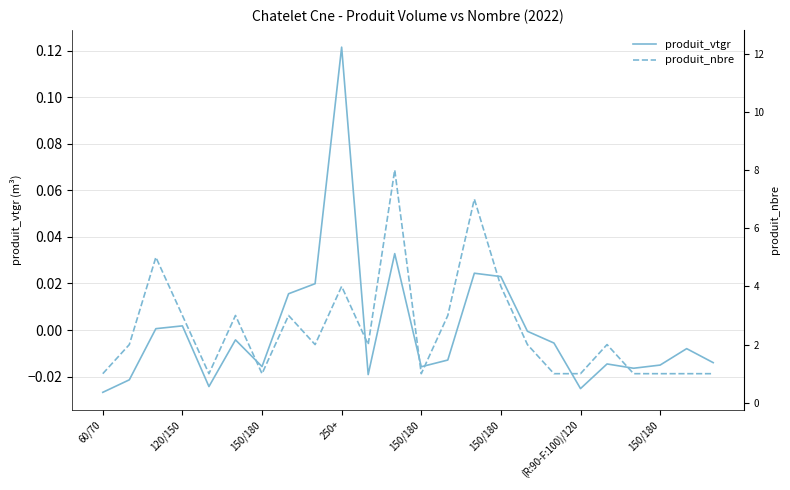

What are all the series names shown in the legend?

produit_vtgr, produit_nbre